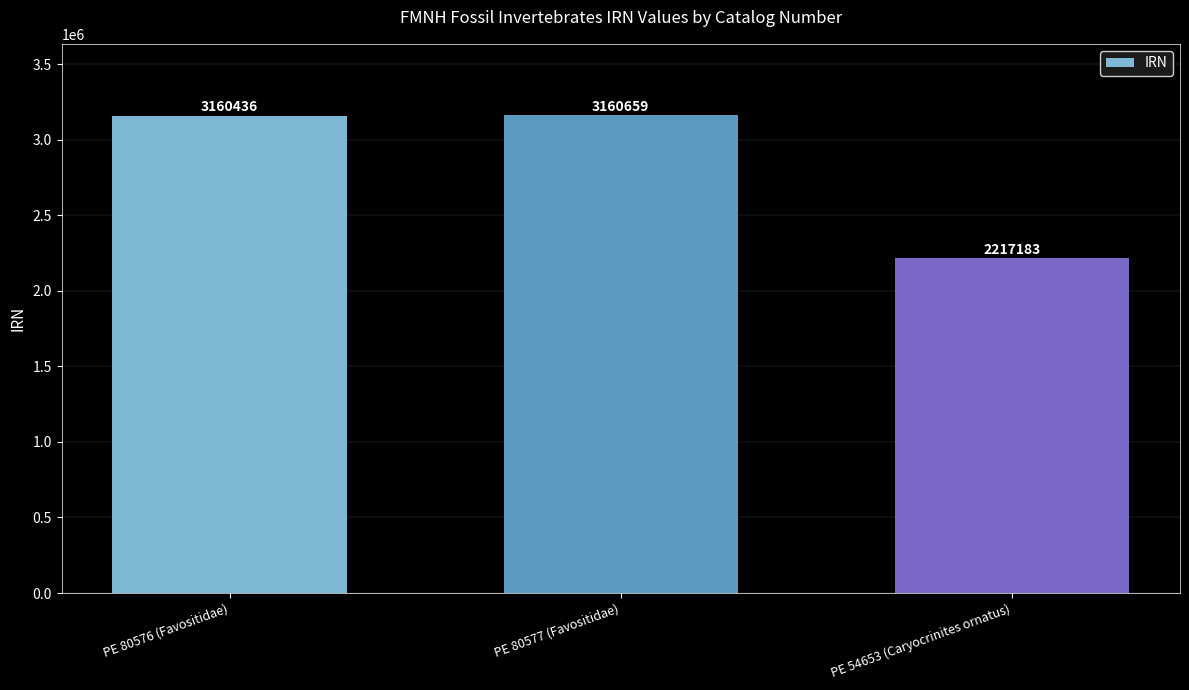

Reading right to left, list all the values displayed in this chart.

2217183	3160659	3160436